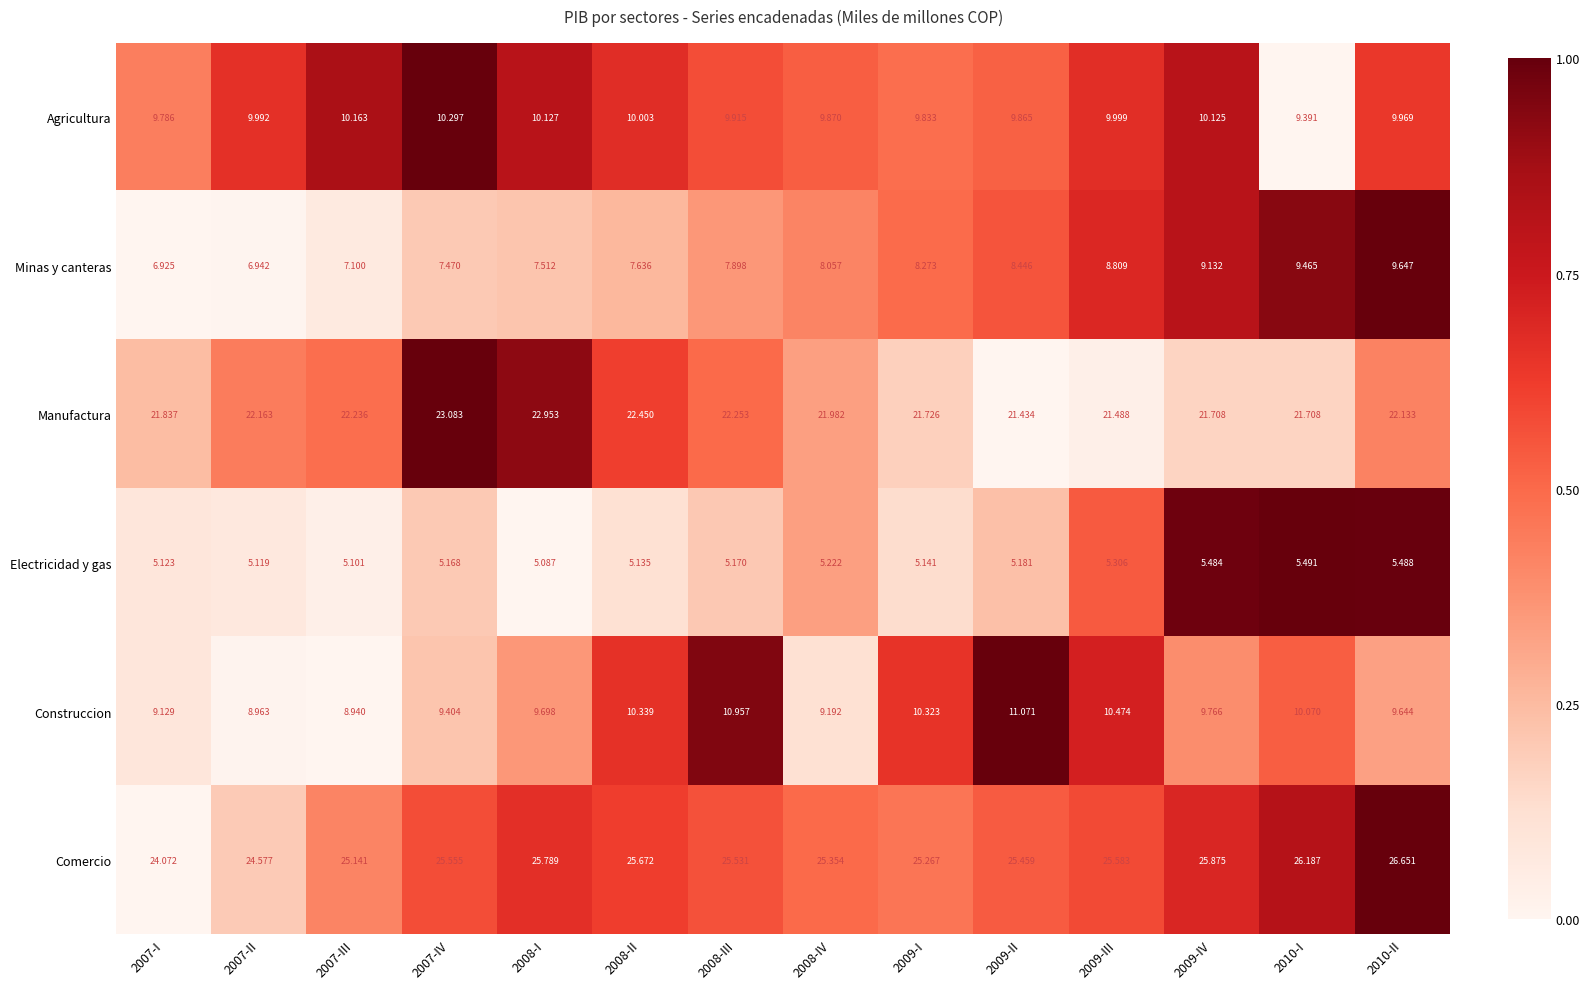

Rank the series at 2009-IV from lowest to highest value.

Electricidad y gas, Minas y canteras, Construccion, Agricultura, Manufactura, Comercio